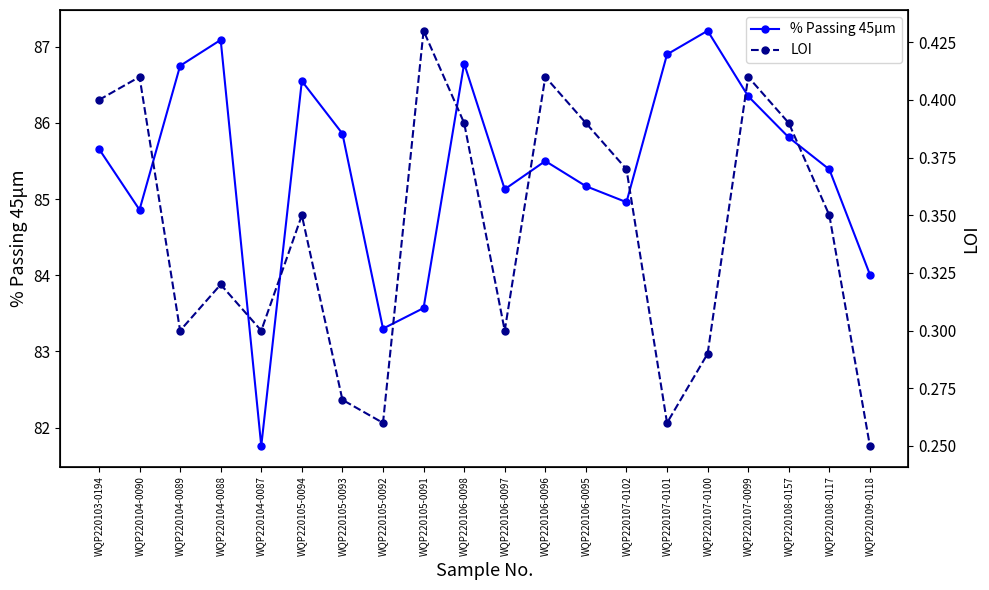

Rank the categories by % Passing 45μm value from highest to lowest.

WQP220107-0100, WQP220104-0088, WQP220107-0101, WQP220106-0098, WQP220104-0089, WQP220105-0094, WQP220107-0099, WQP220105-0093, WQP220108-0157, WQP220103-0194, WQP220106-0096, WQP220108-0117, WQP220106-0095, WQP220106-0097, WQP220107-0102, WQP220104-0090, WQP220109-0118, WQP220105-0091, WQP220105-0092, WQP220104-0087